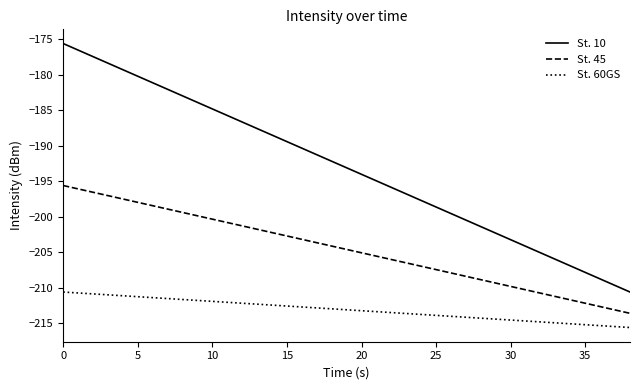

List the series in order of their overall mean, highest first.

St. 10, St. 45, St. 60GS